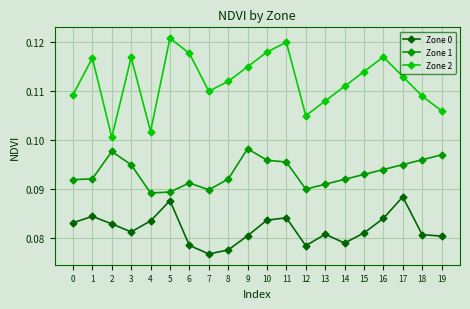

At how many categories does at least one series exceed 0?

20